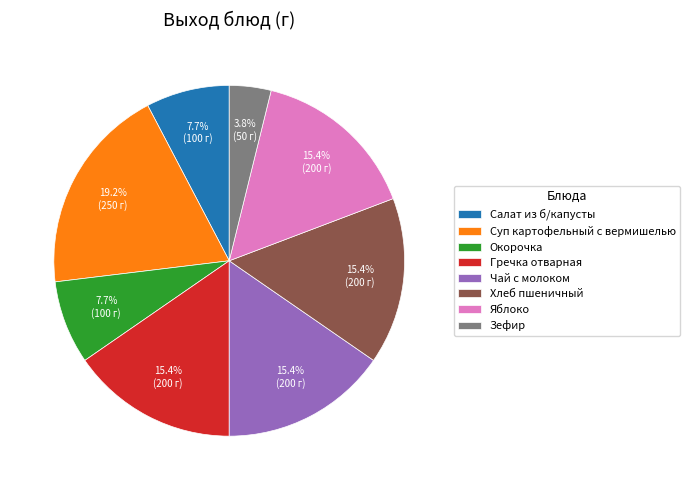

To the nearest percent, what percentage of the pie is Хлеб пшеничный?

15%